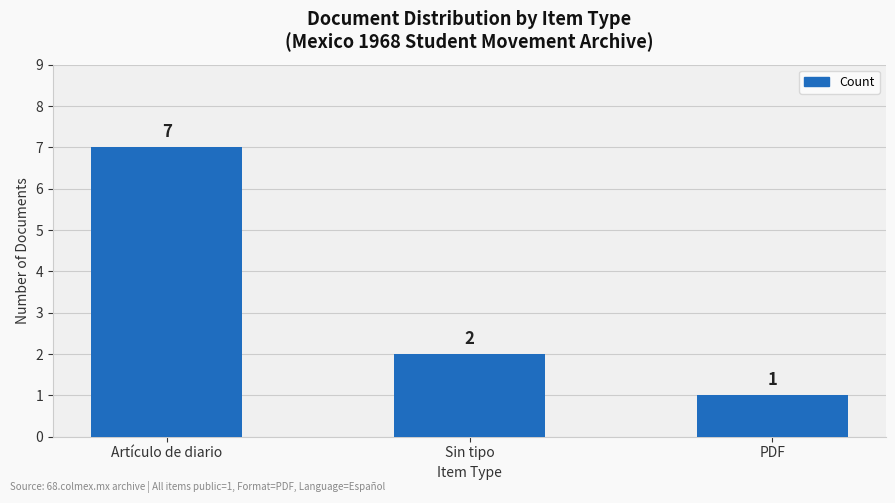

Approximately how many times larger is the value at Sin tipo compared to Artículo de diario?

0.3